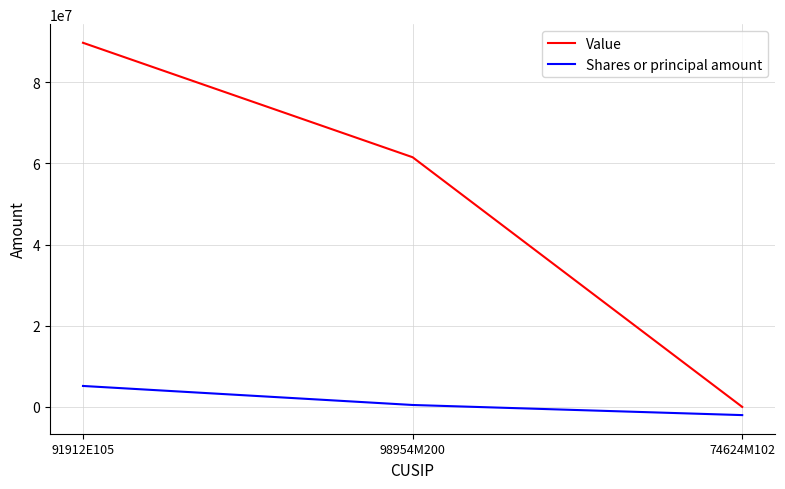

Reading left to right, extract all data points from this chart.

Value: 89735000	61531000	0
Shares or principal amount: 5163143	474633	-2020300